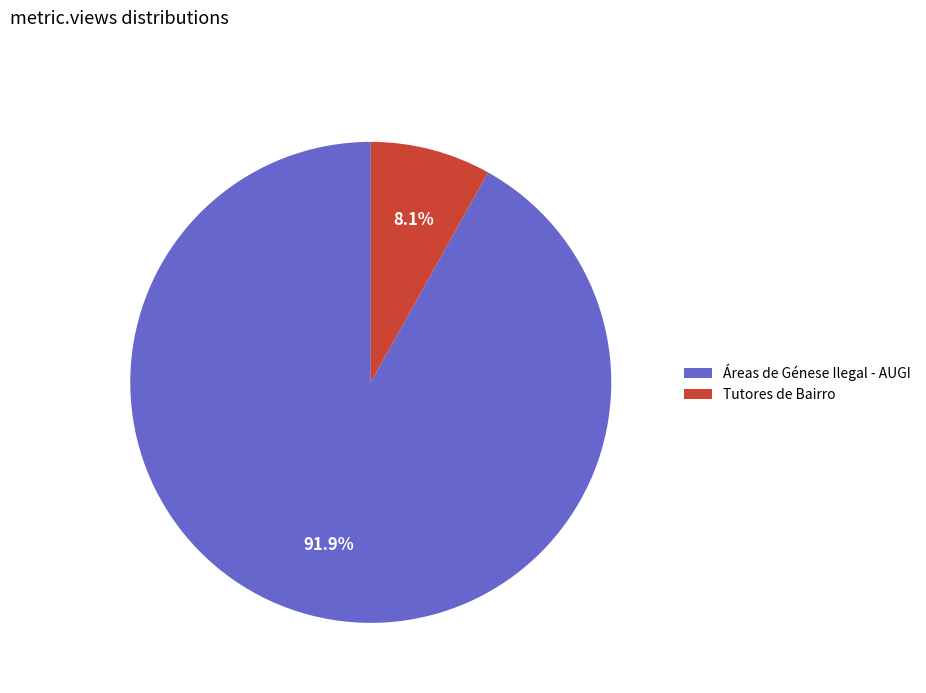

To the nearest percent, what is the combined percentage of Áreas de Génese Ilegal - AUGI and Tutores de Bairro?

100%